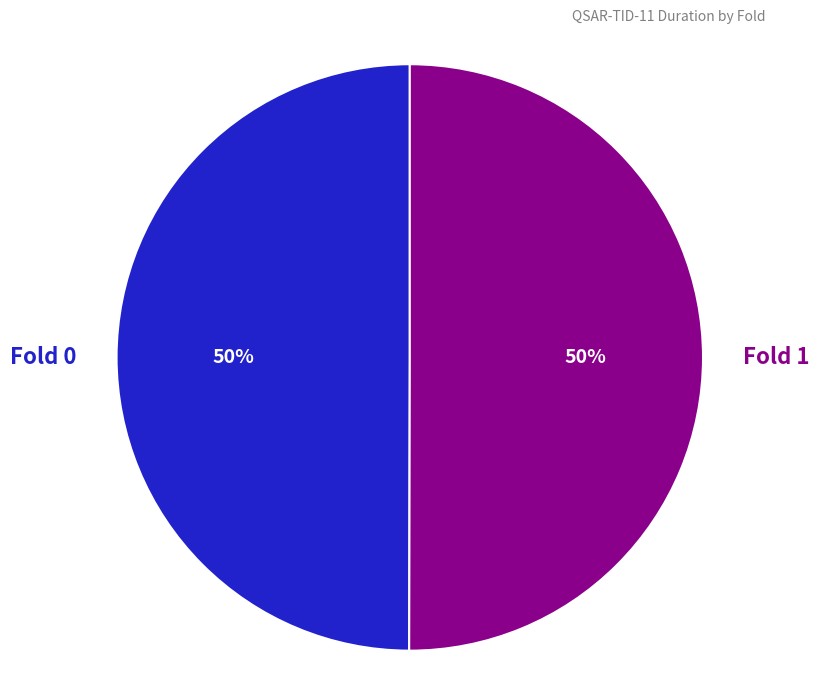

Approximately how many times larger is the value at Fold 1 compared to Fold 0?

1.0